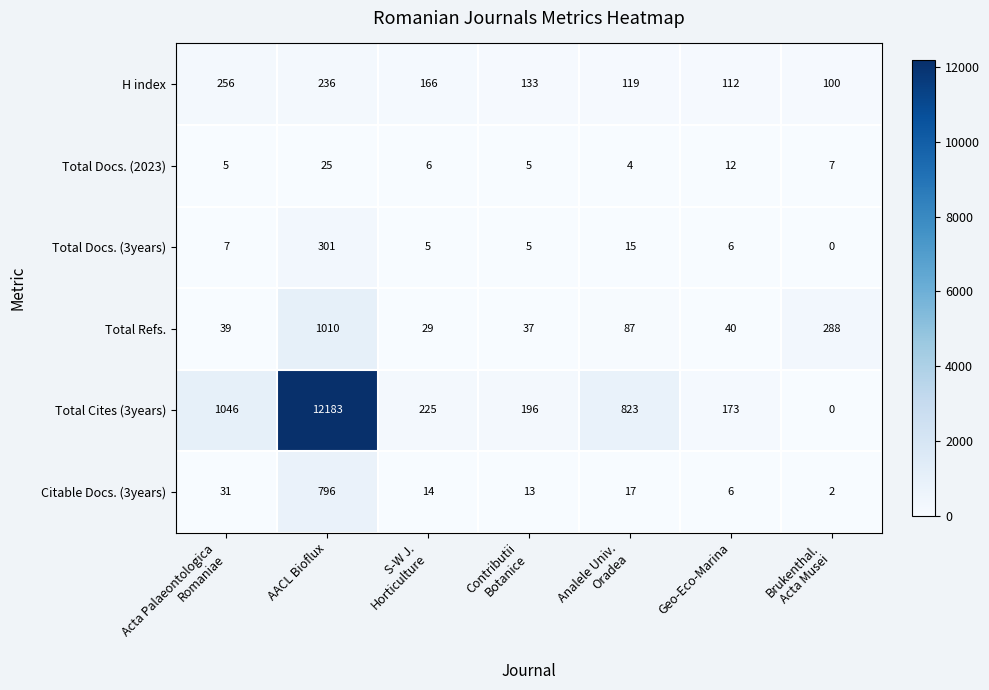

The value of Total Refs. at AACL Bioflux is 425. True or false?

False